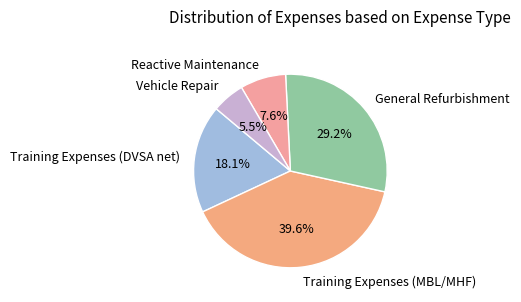

To the nearest percent, what is the average slice percentage?

20%